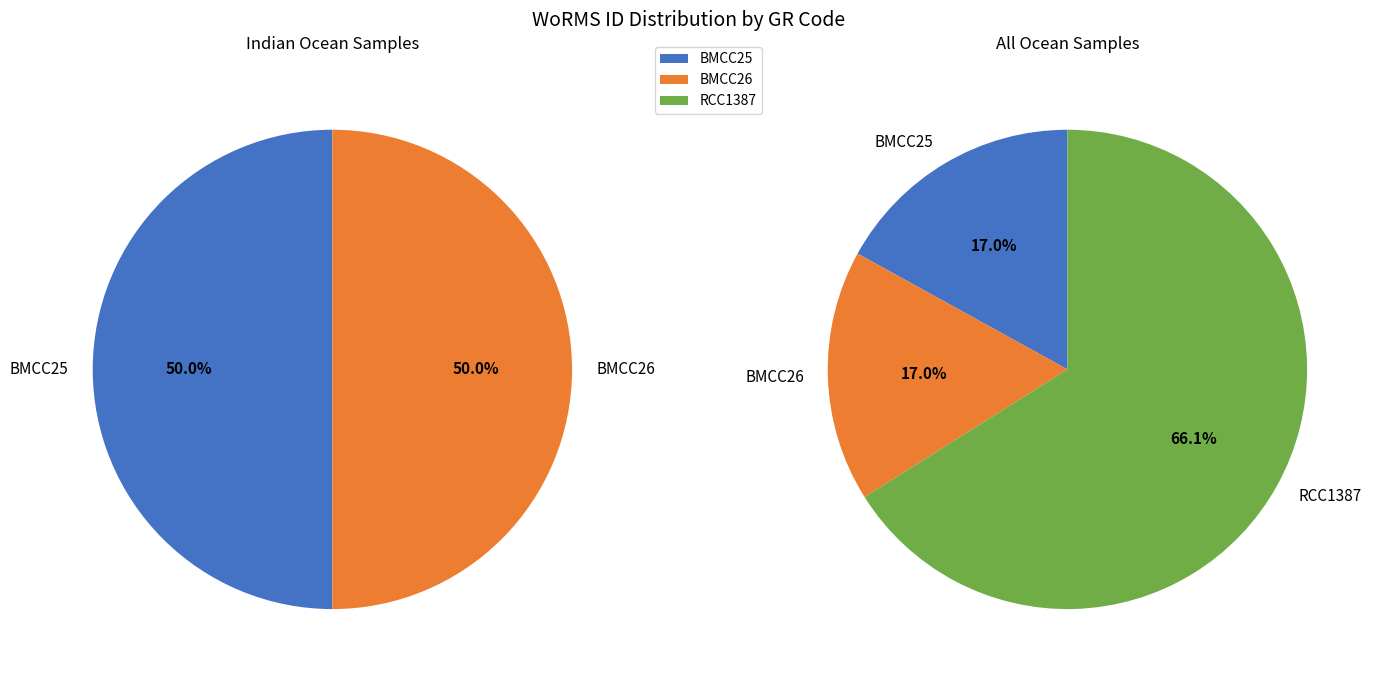

True or false: BMCC26 accounts for 9% of the total.

False